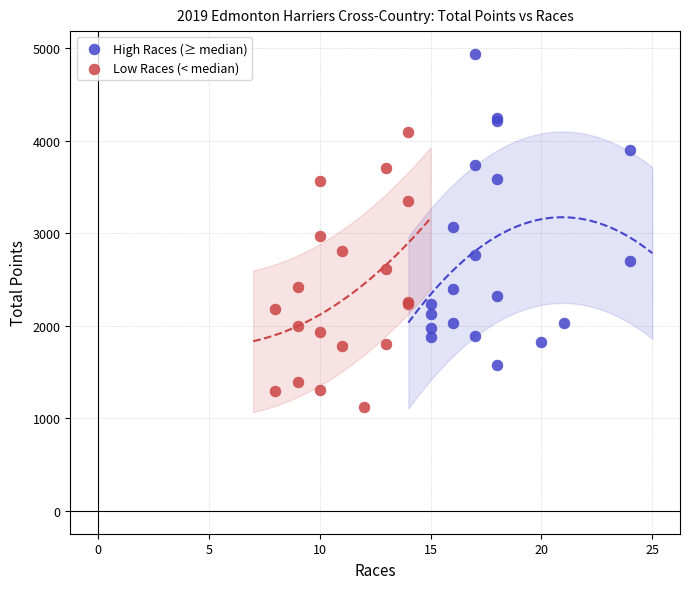

Which series reaches the maximum Y coordinate?

High Races (≥ median)